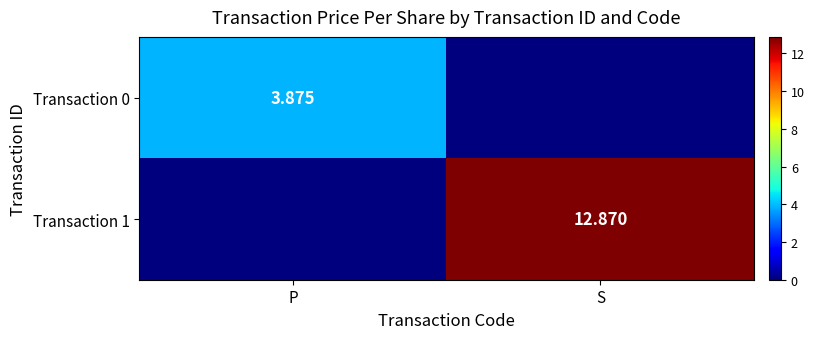

Which series has the largest total across all categories?

Transaction 1